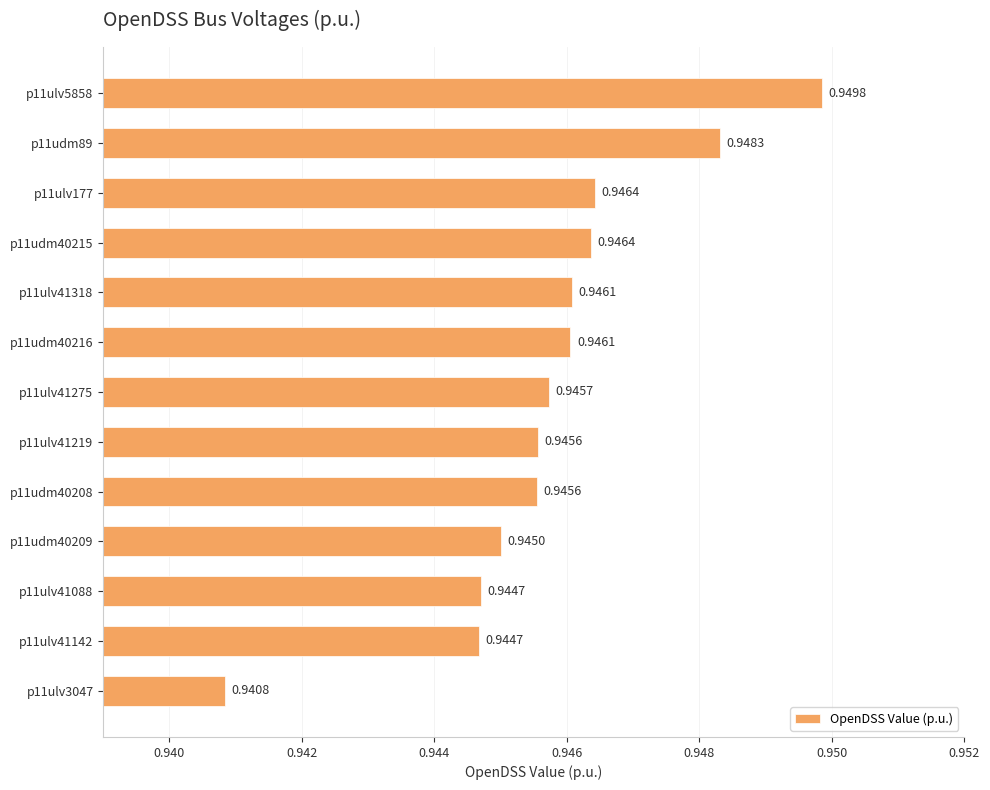

How many values are between 0 and 1?

13